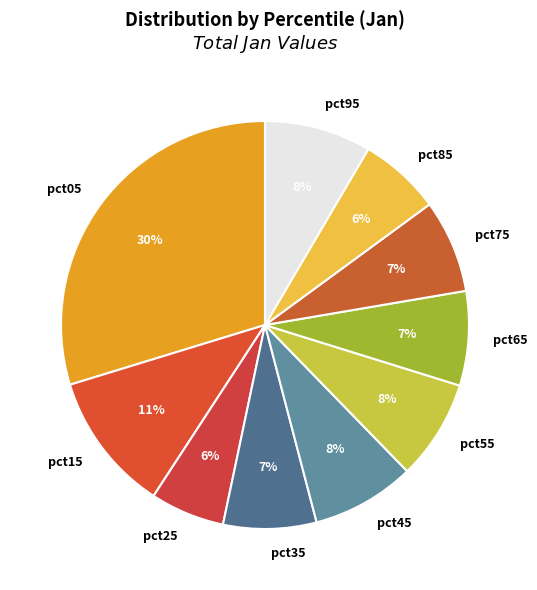

To the nearest percent, what is the difference between the largest and smallest slice percentages?

24%